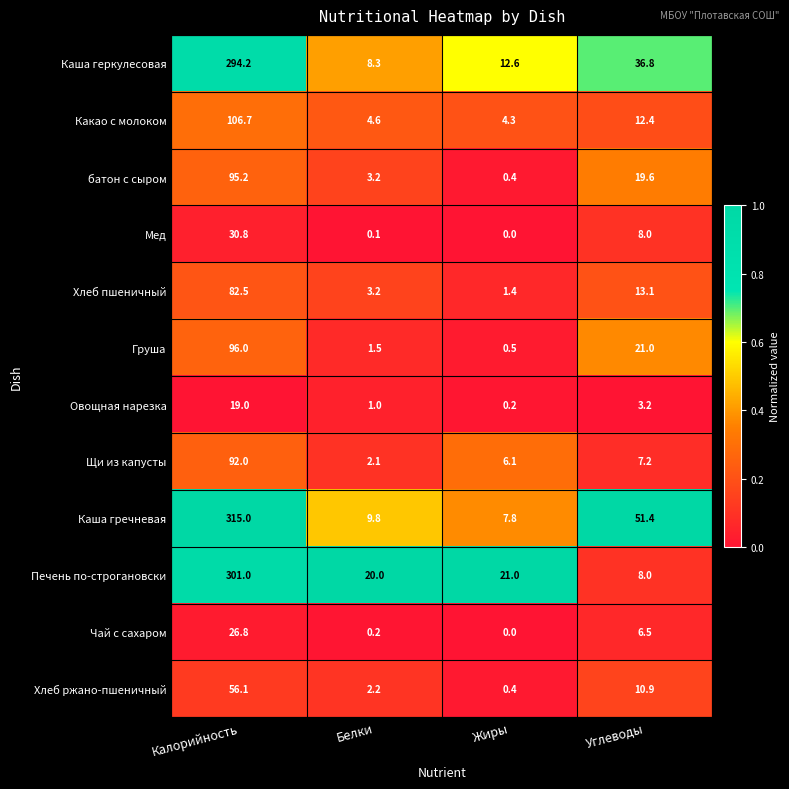

What is the sum of all Хлеб ржано-пшеничный values?

69.6